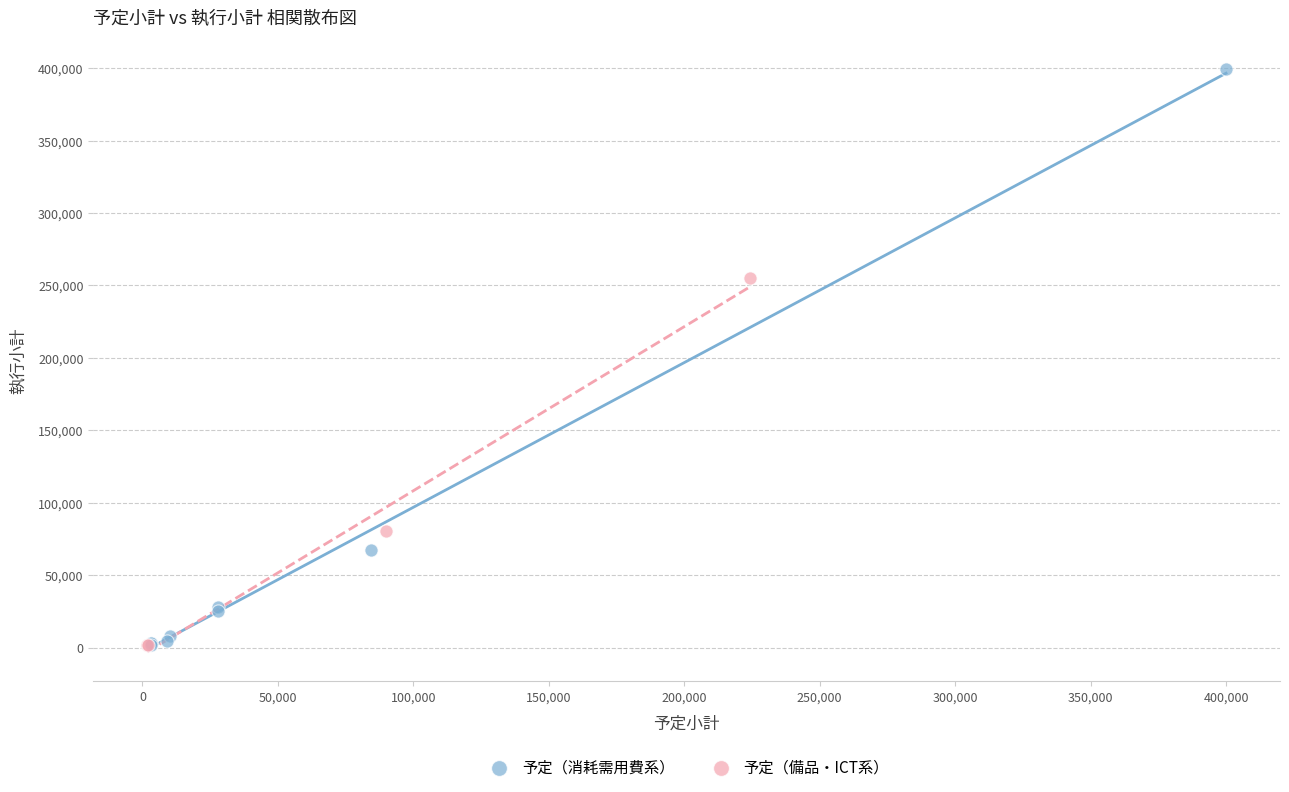

Which series has the widest spread of Y values?

予定（消耗需用費系）